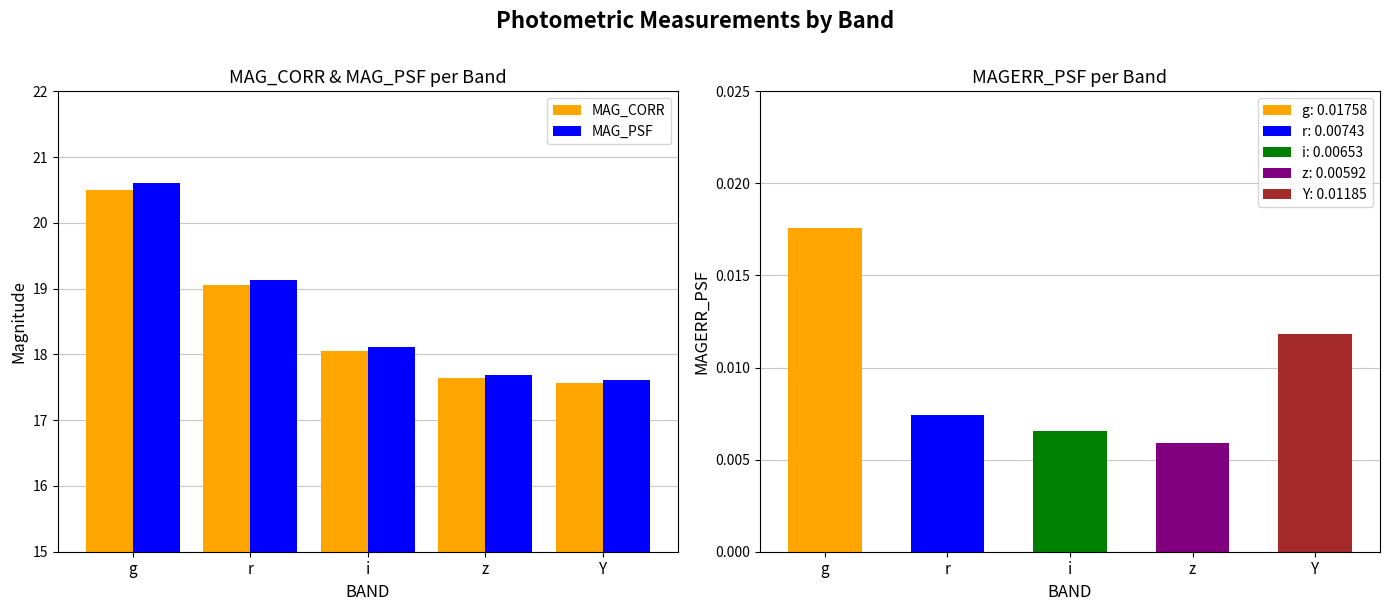

What is the difference between the maximum and minimum values in the MAG_CORR series?

2.9